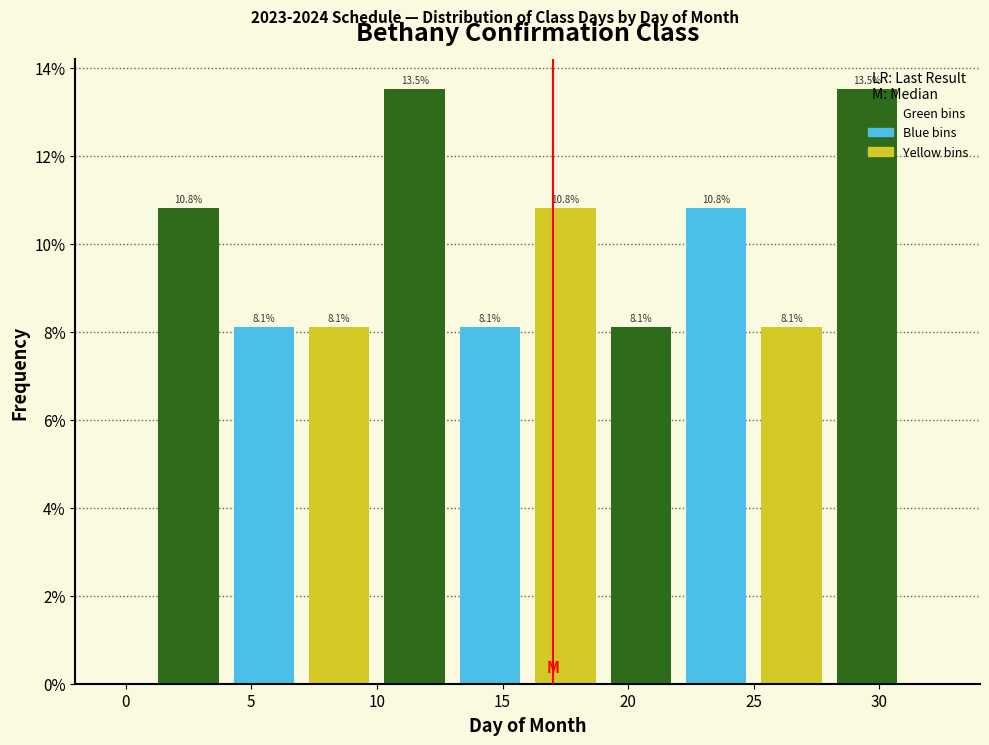

Reading left to right, transcribe this chart: for each bar, give the range it covers on the x-axis and its height.

1 to 4: 10.8
4 to 7: 8.1
7 to 10: 8.1
10 to 13: 13.5
13 to 16: 8.1
16 to 19: 10.8
19 to 22: 8.1
22 to 25: 10.8
25 to 28: 8.1
28 to 31: 13.5